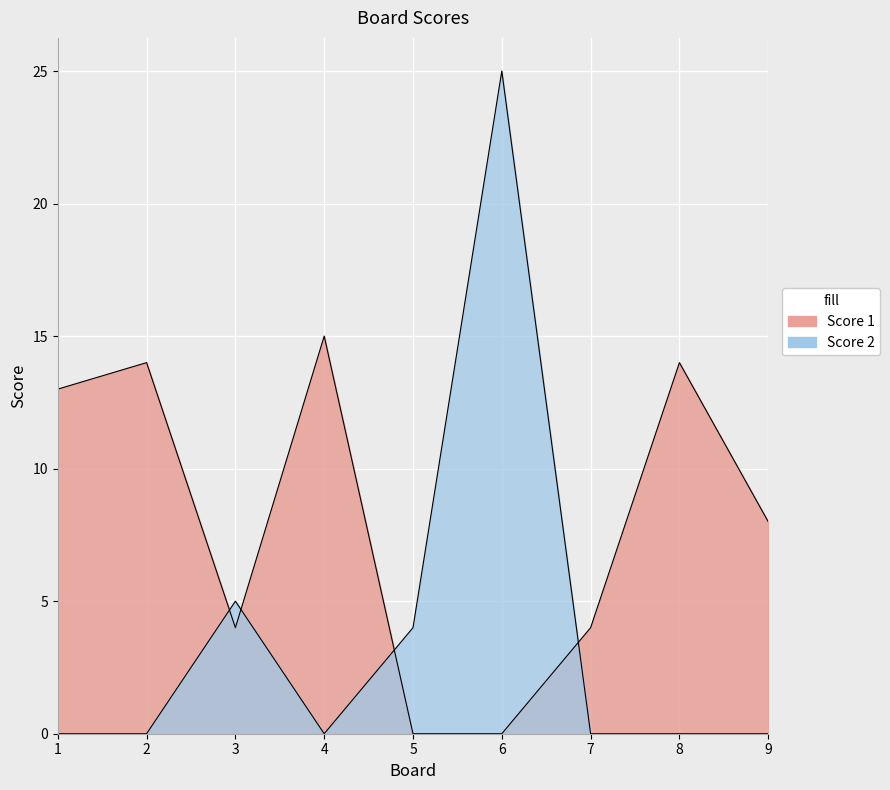

What is the maximum value for Score 1?

15